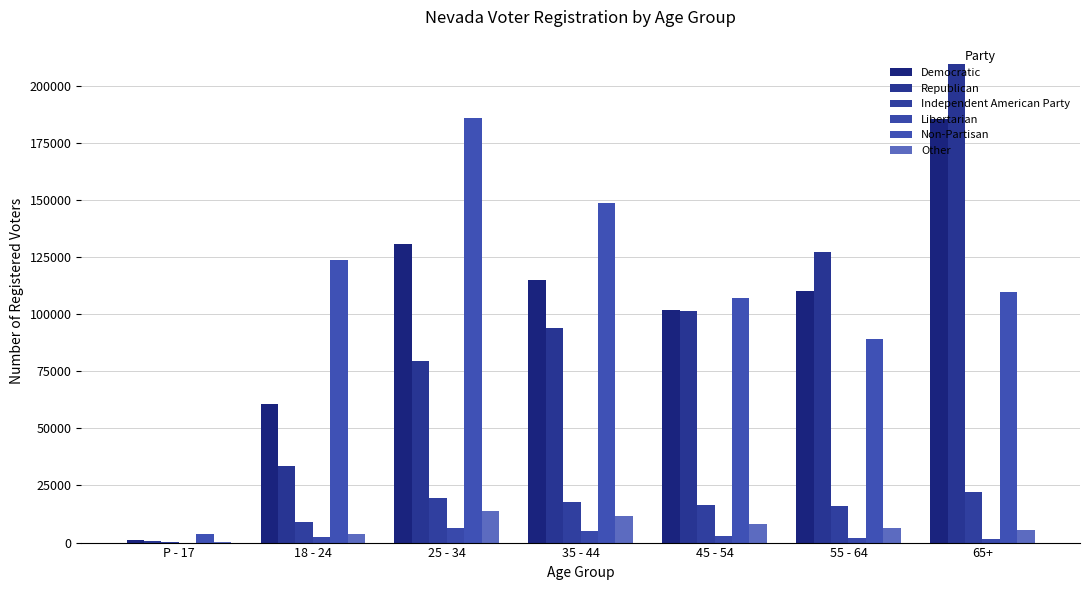

Are the bars horizontal?

No